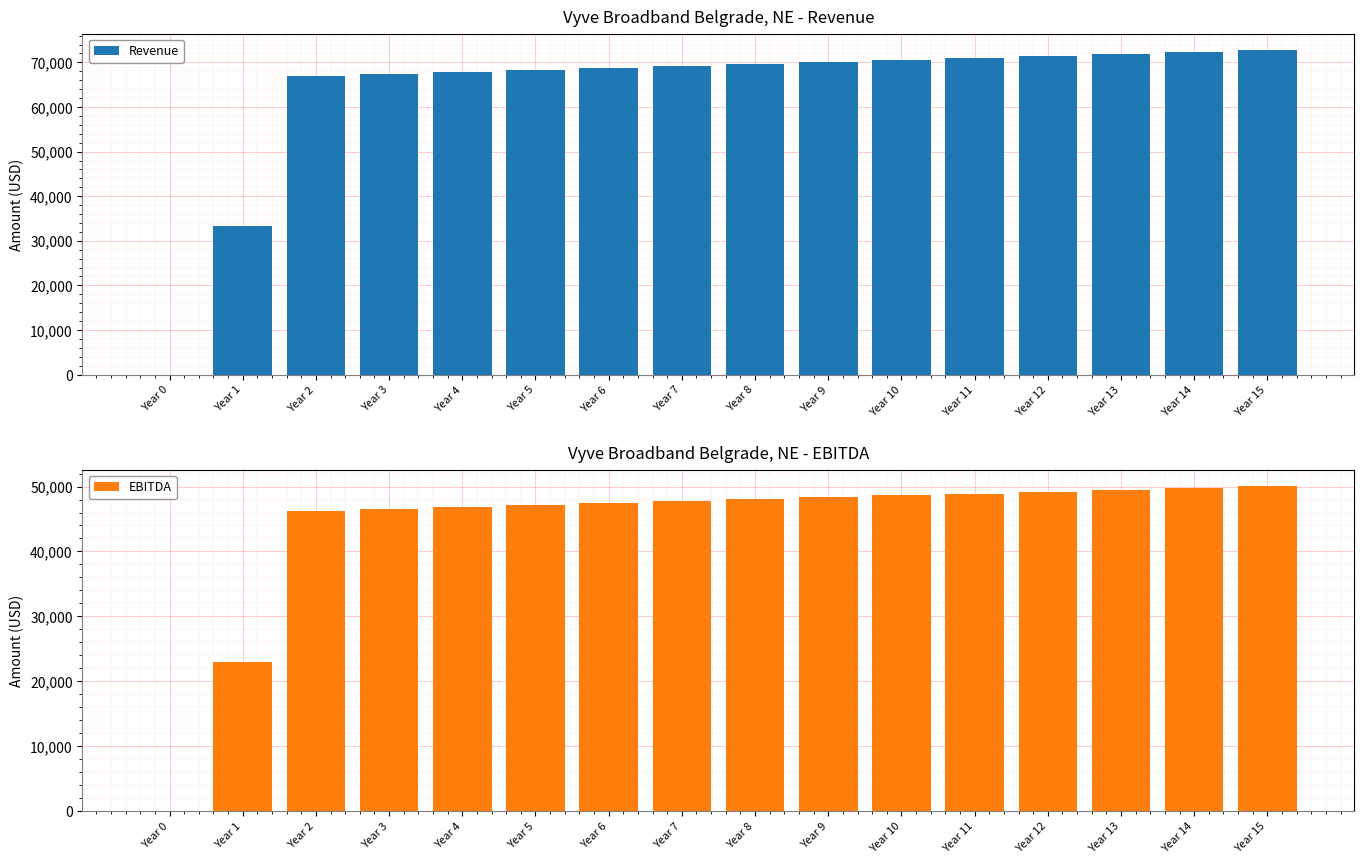

Between Year 13 and Year 8, which is larger?

Year 13